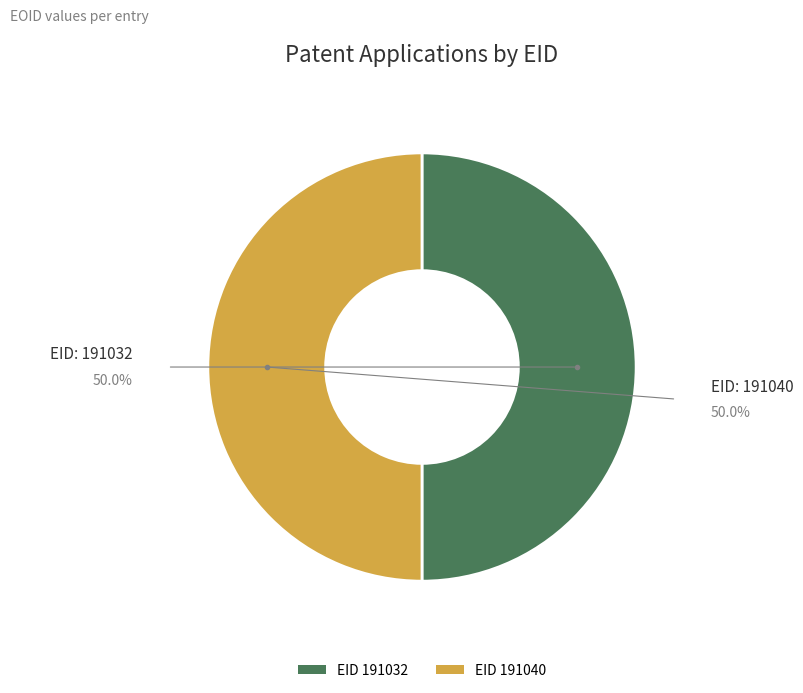

Is the sum of EID 191040 and EID 191032 greater than half?

Yes